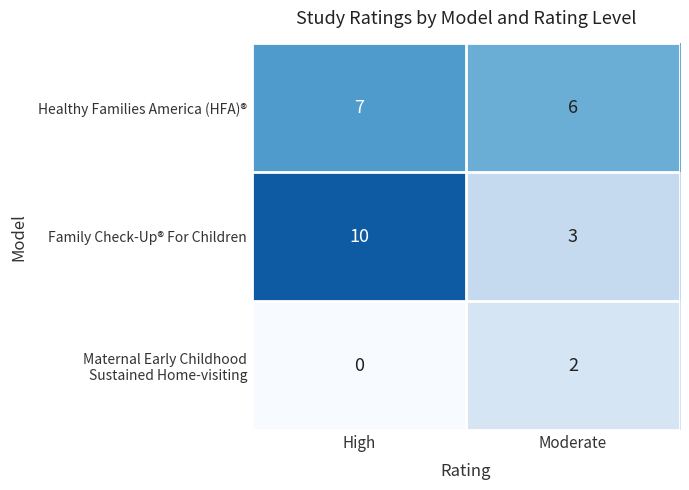

How many series are shown in this chart?

3